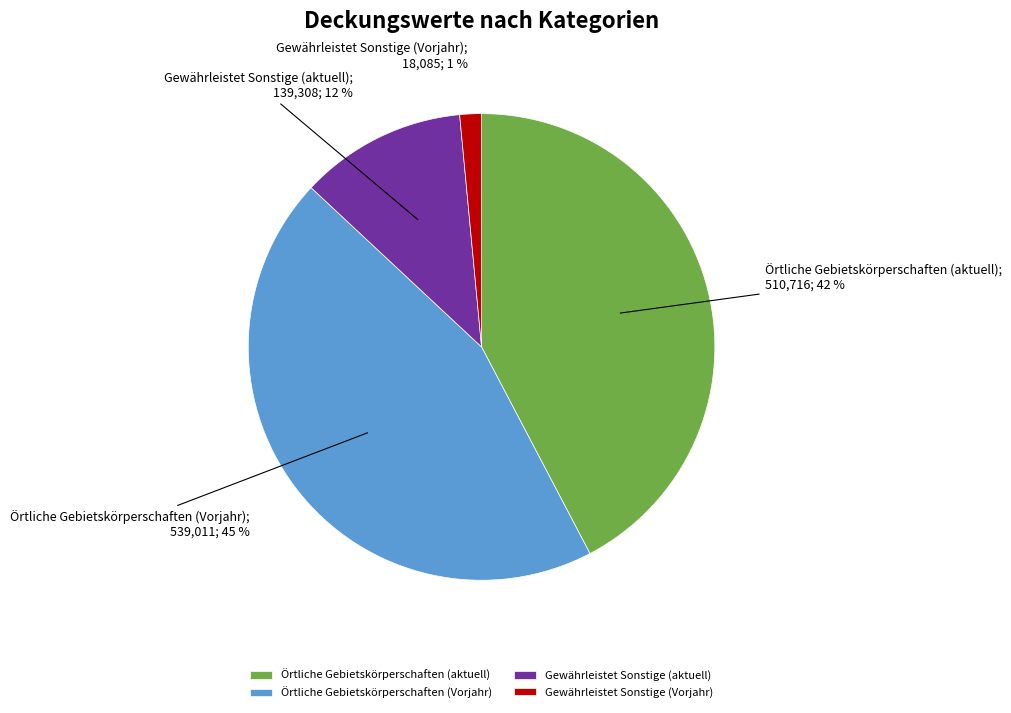

Which category has the biggest portion of the pie?

Örtliche Gebietskörperschaften (Vorjahr)